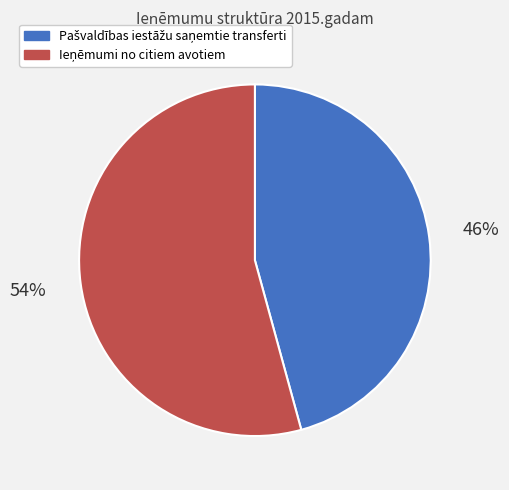

Is there any slice that represents more than half of the pie?

Yes